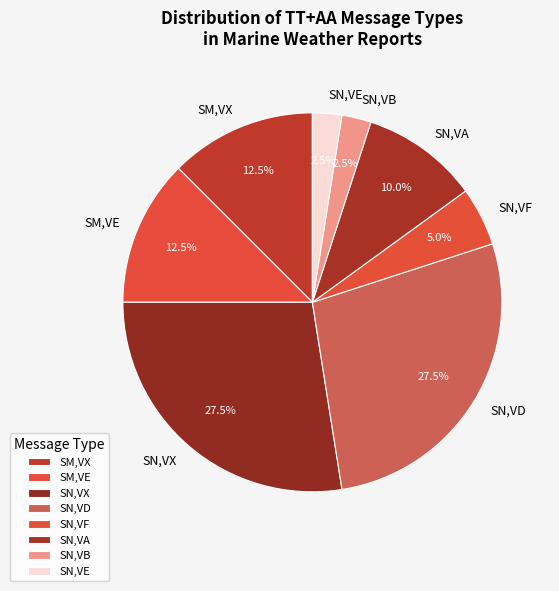

Is there any slice that represents more than half of the pie?

No